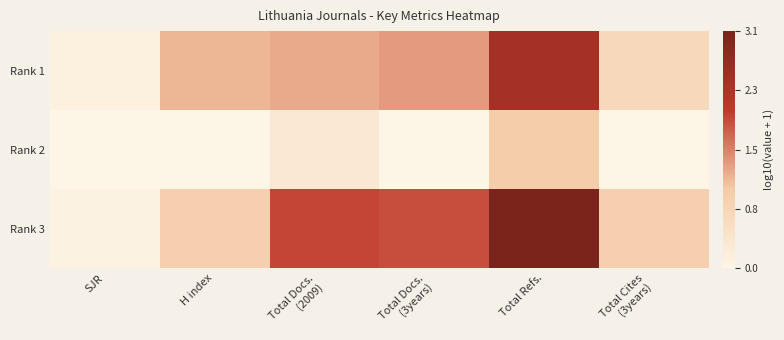

Reading left to right, list all the values displayed in this chart.

Rank 1: SJR=0.1	H index=1.2	Total Docs.
(2009)=1.3	Total Docs.
(3years)=1.4	Total Refs.=2.4	Total Cites
(3years)=0.7
Rank 2: SJR=0.0	H index=0.0	Total Docs.
(2009)=0.3	Total Docs.
(3years)=0.0	Total Refs.=1.0	Total Cites
(3years)=0.0
Rank 3: SJR=0.1	H index=0.9	Total Docs.
(2009)=2.0	Total Docs.
(3years)=1.9	Total Refs.=3.1	Total Cites
(3years)=0.9